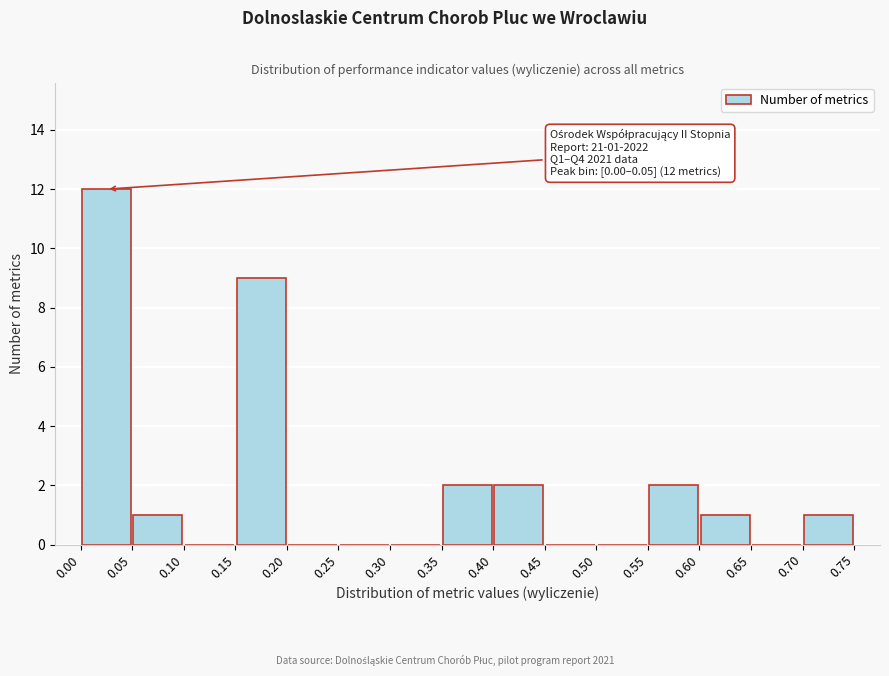

Which range on the x-axis has the tallest bar?

0.00 to 0.05